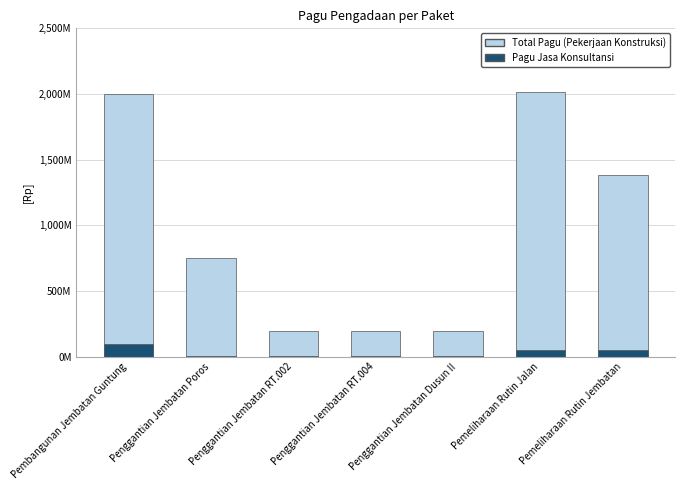

At which label does Pagu Jasa Konsultansi first exceed 9000000?

Pembangunan Jembatan Guntung